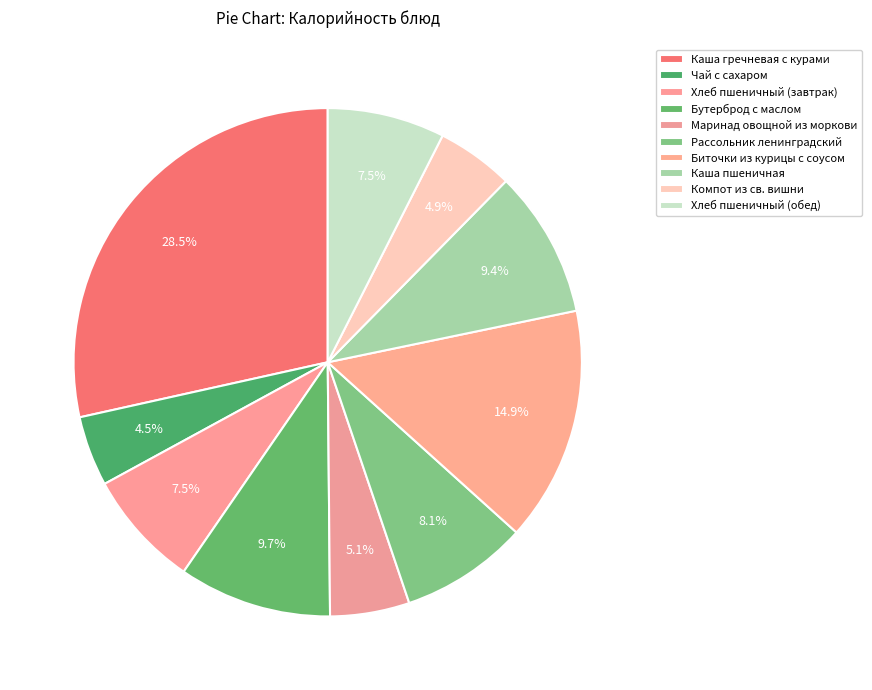

How many slices are in this pie chart?

10